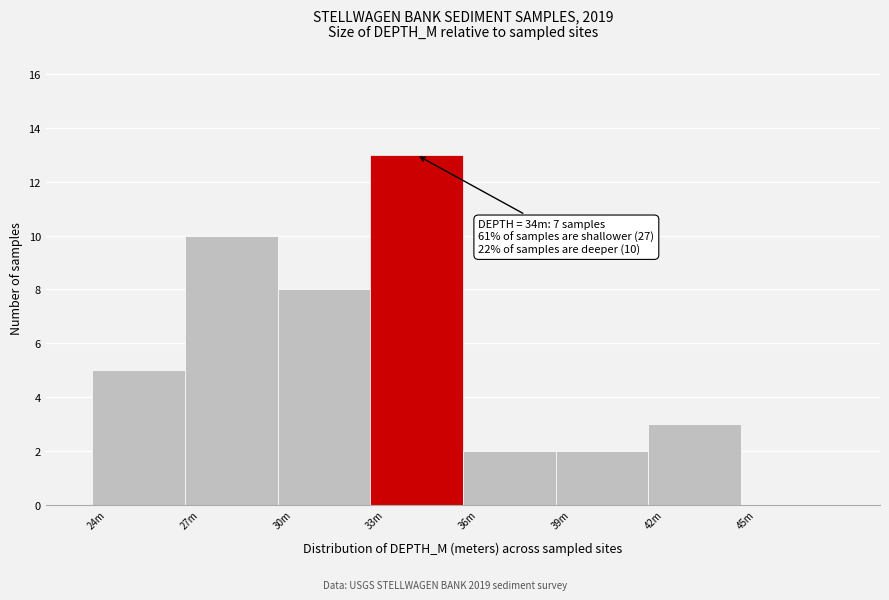

Reading left to right, extract all data points from this chart.

24m=5	27m=10	30m=8	33m=13	36m=2	39m=2	42m=3